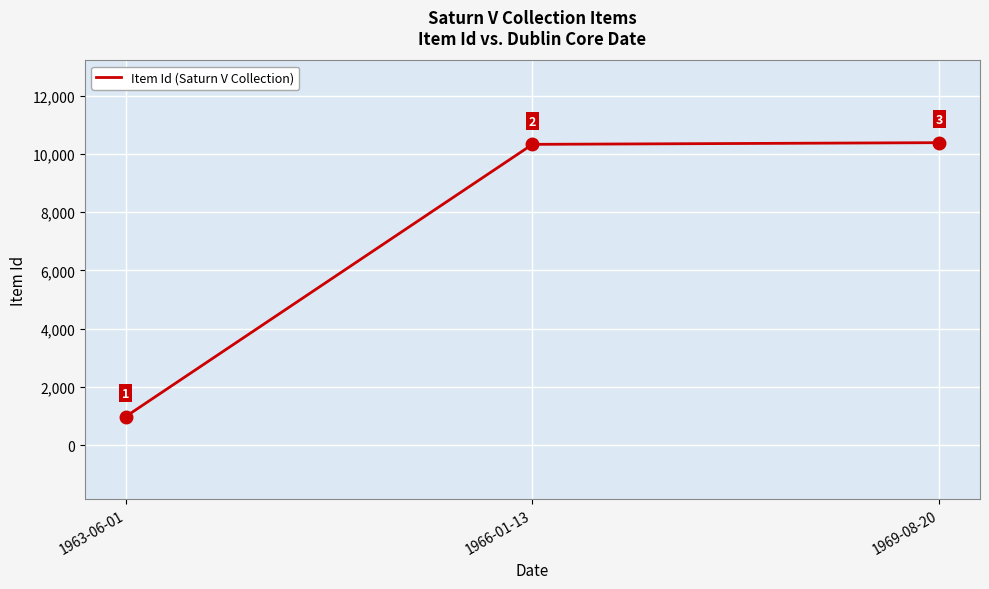

Rank the categories by value from lowest to highest.

1963-06-01, 1966-01-13, 1969-08-20